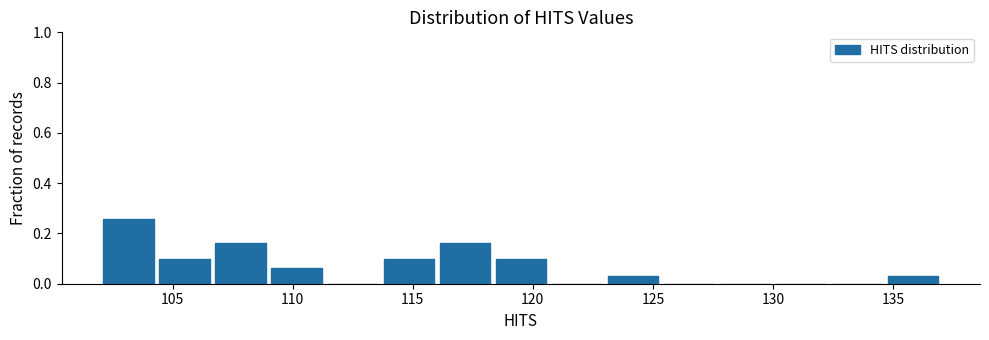

What is the height of the bar covering 116.0 to 118.5 on the x-axis? Neither the bar edges nor the heights are printed on the chart, so give them approximately, as read against the axes.

0.16